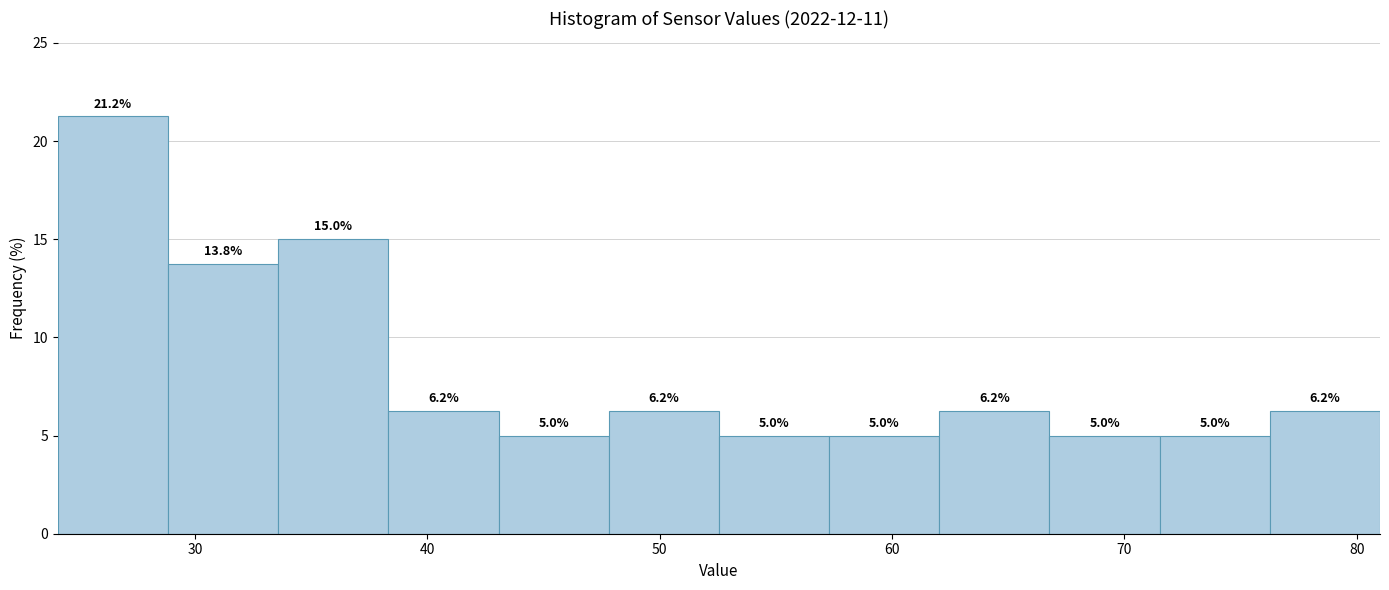

Reading left to right, list every bar in this chart as the range it spans on the x-axis followed by its height. The bar edges are not printed on the chart, so give them approximately, as read against the axis.

24 to 29: 21.2
29 to 34: 13.8
34 to 38: 15.0
38 to 43: 6.2
43 to 48: 5.0
48 to 53: 6.2
53 to 57: 5.0
57 to 62: 5.0
62 to 67: 6.2
67 to 72: 5.0
72 to 76: 5.0
76 to 81: 6.2